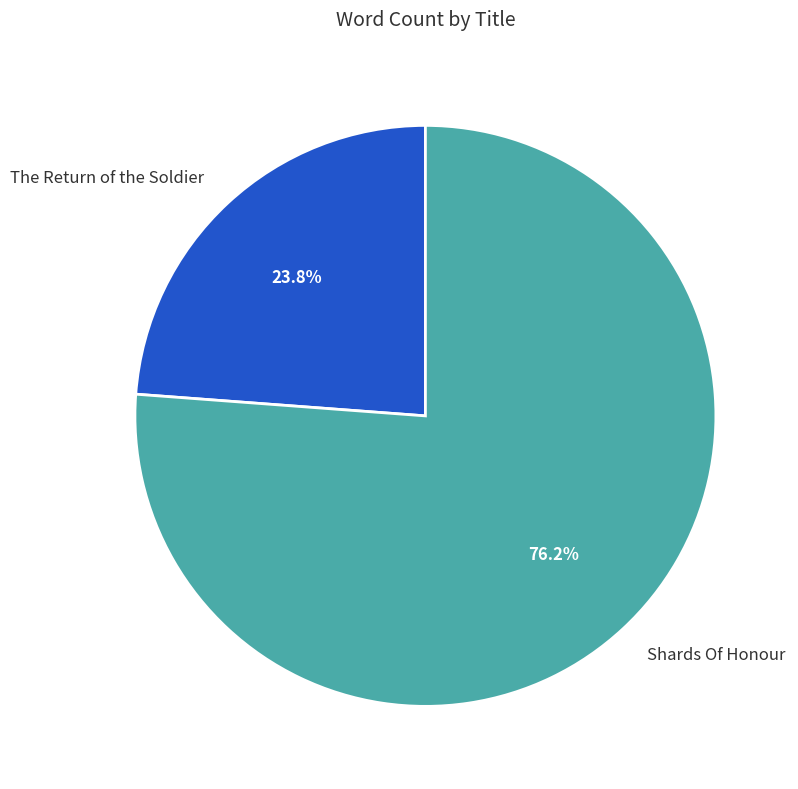

True or false: Shards Of Honour accounts for 68% of the total.

False